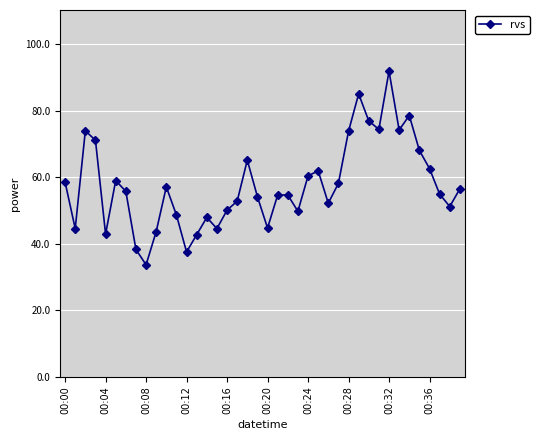

What is the smallest value displayed?

33.7